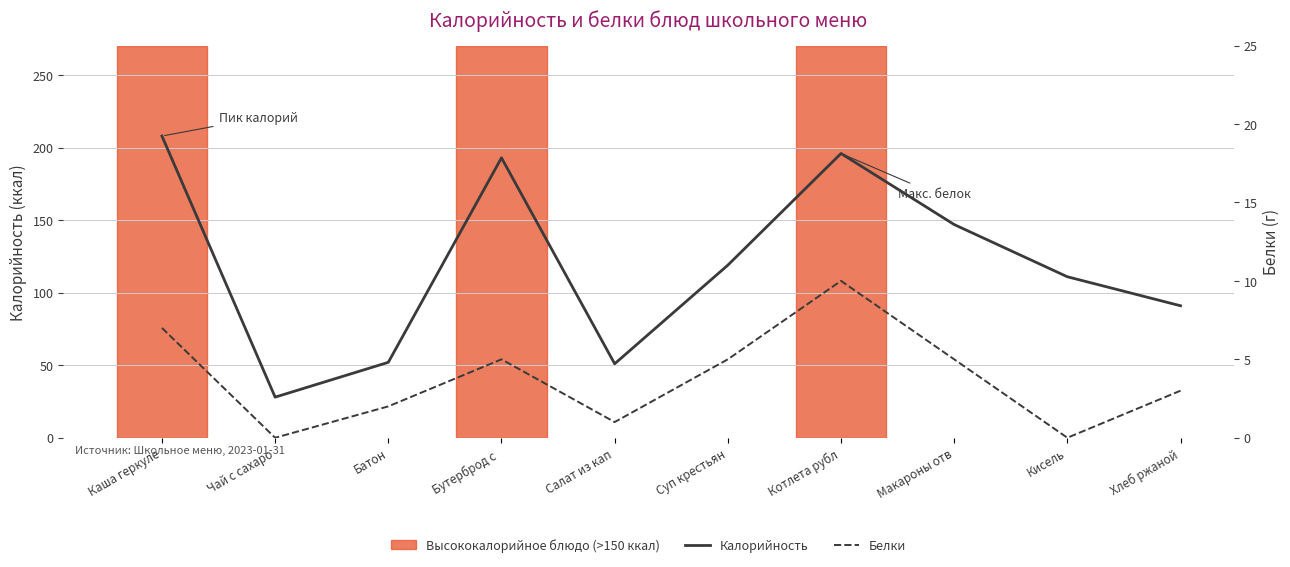

True or false: Калорийность and Белки intersect in this chart.

False